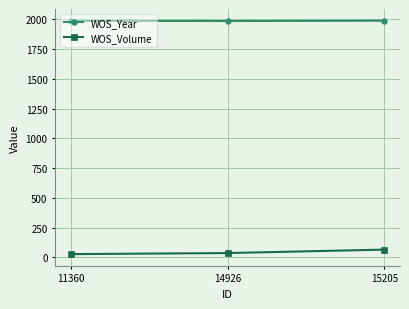

What is the difference between the WOS_Year values at 11360 and 14926?

2